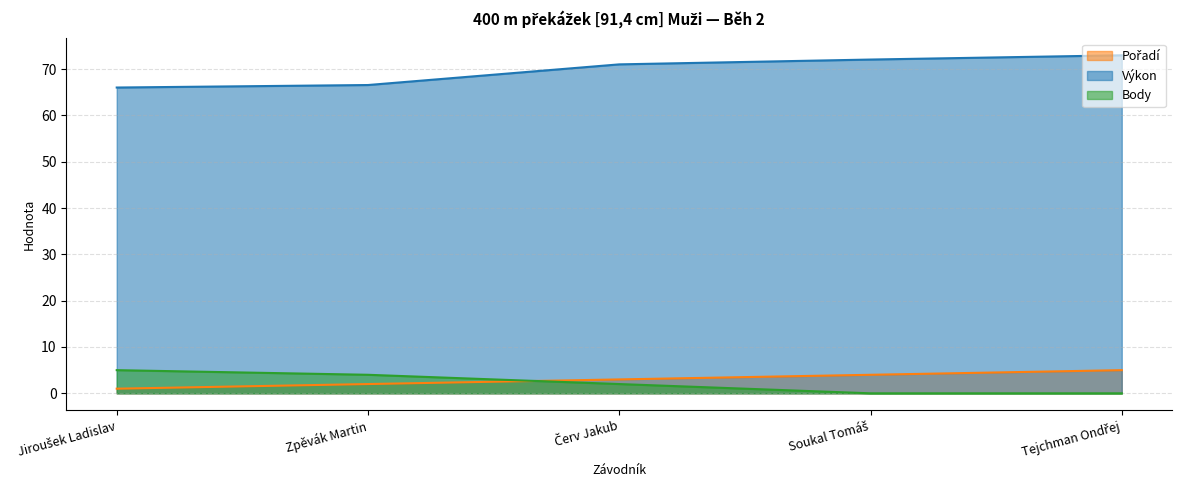

Where is Body nearest to the value 2?

Červ Jakub